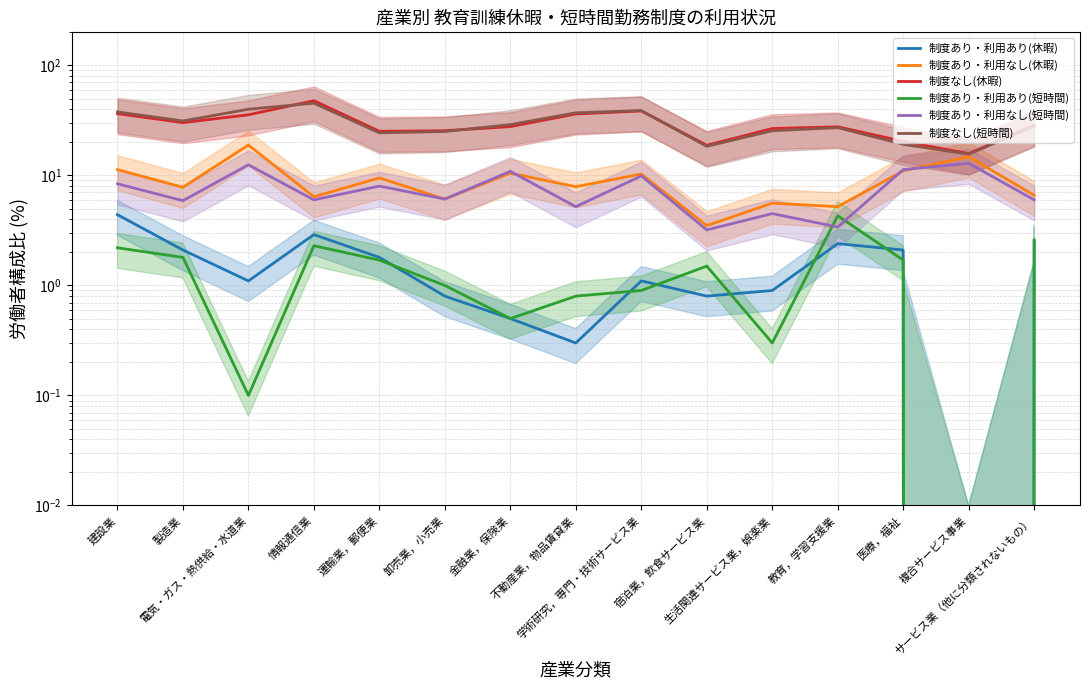

At which label does 制度あり・利用あり(短時間) reach its minimum?

複合サービス事業